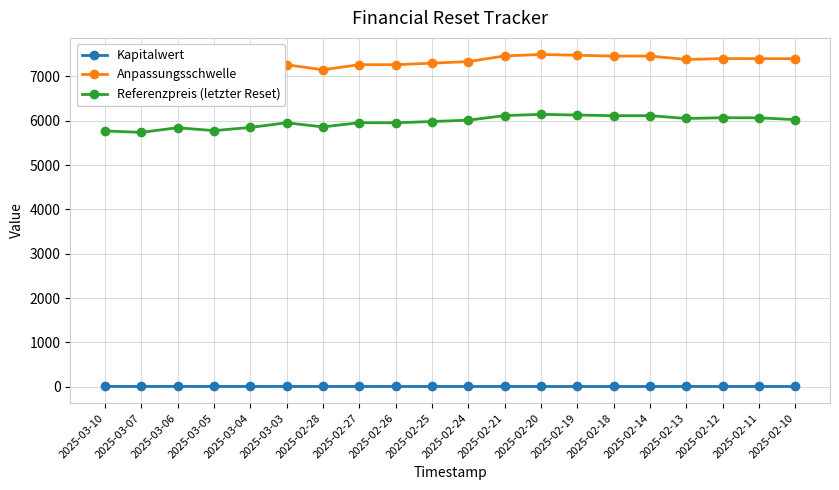

What is the value of the Anpassungsschwelle point at the 6th from the left?

7264.5